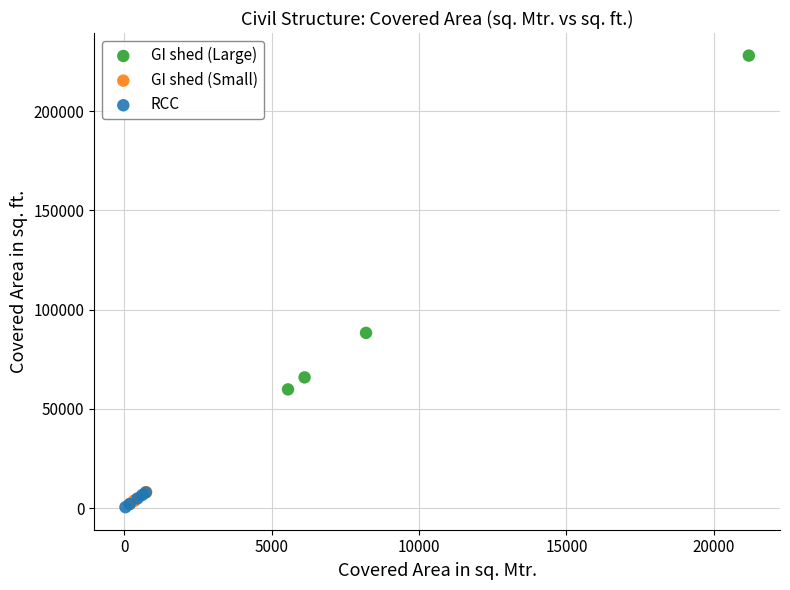

Which series contains the highest Y value?

GI shed (Large)